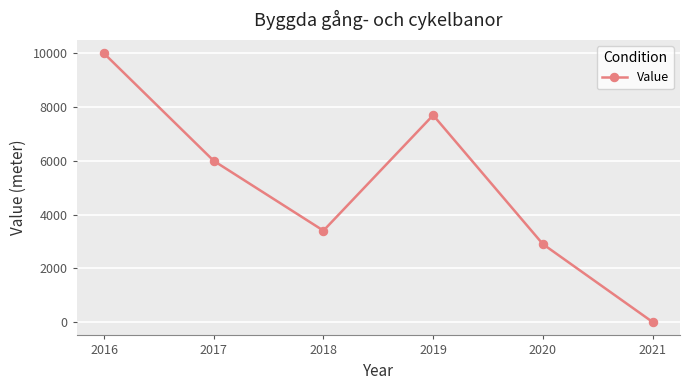

List the labels in order of value, largest first.

2016, 2019, 2017, 2018, 2020, 2021